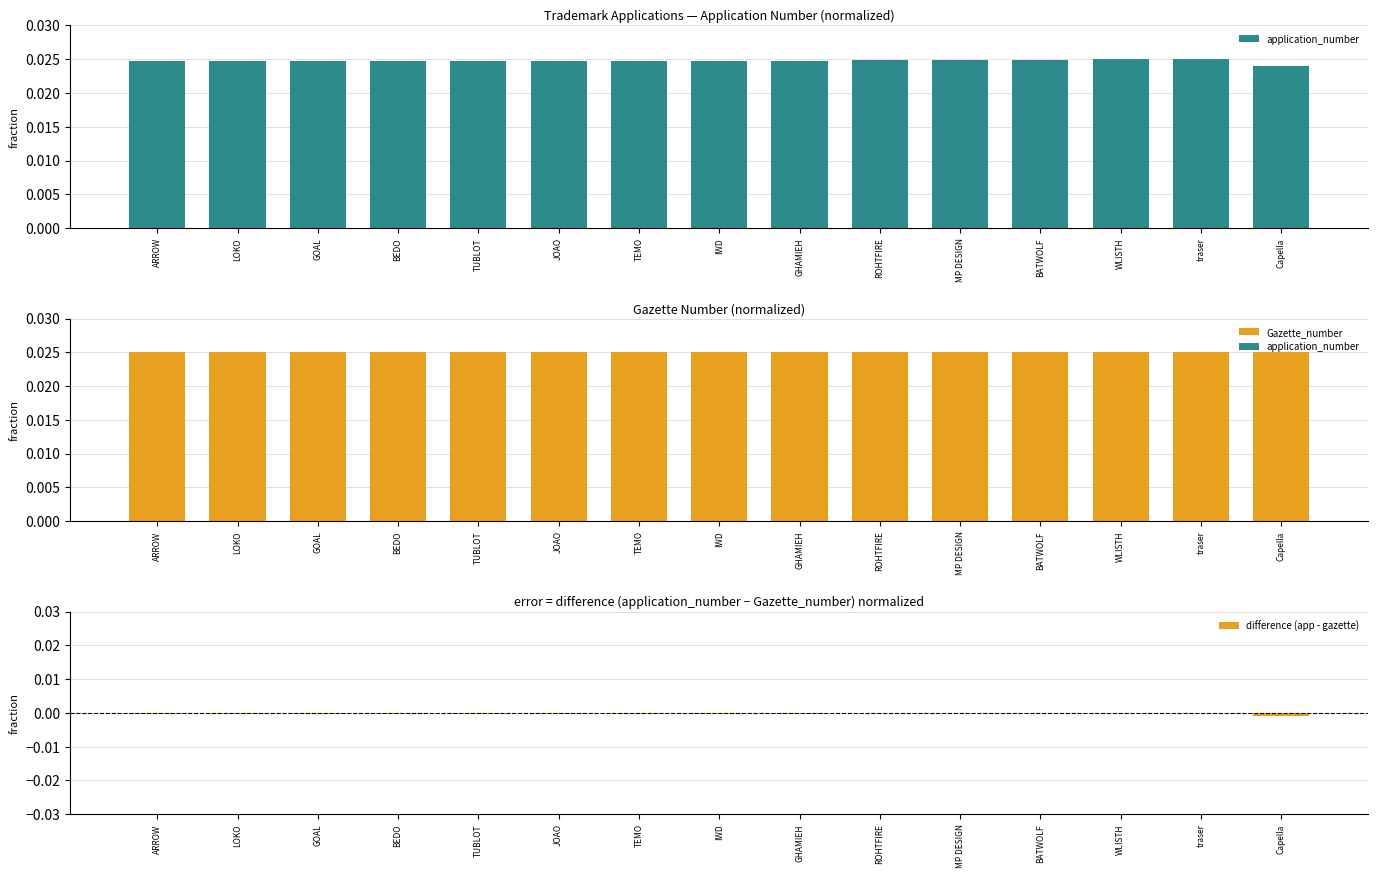

How many bars are there in total?

45